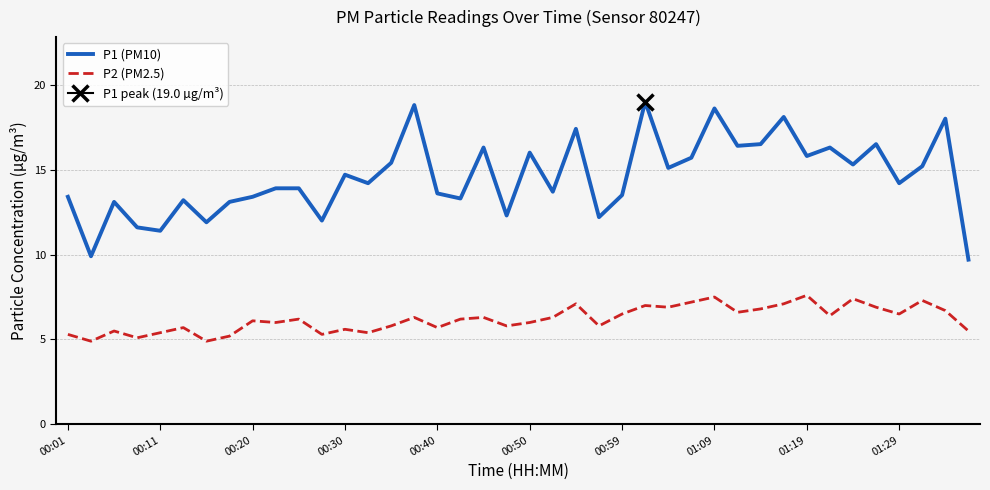

What is the minimum value shown in the chart?

4.9